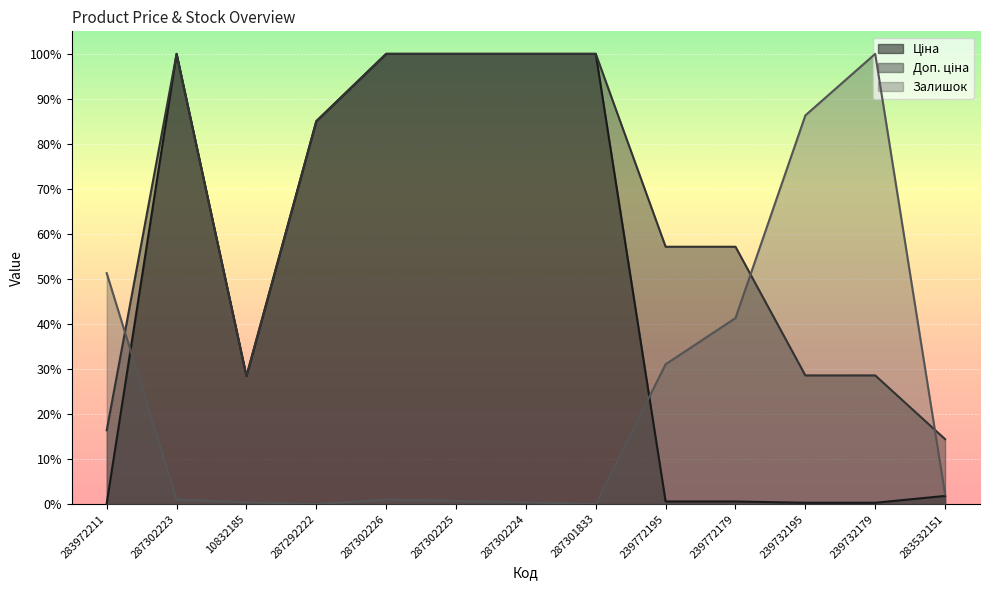

What is the value of the Ціна point at the 8th from the left?

1.0